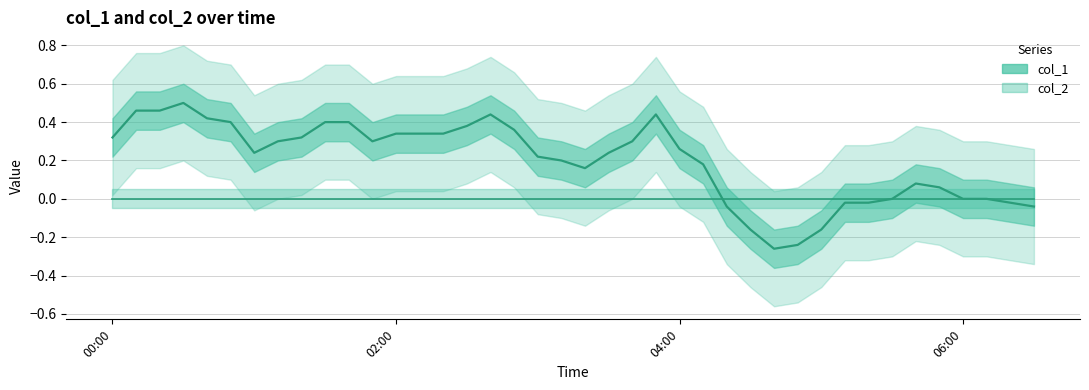

What is the greatest value displayed?

0.5